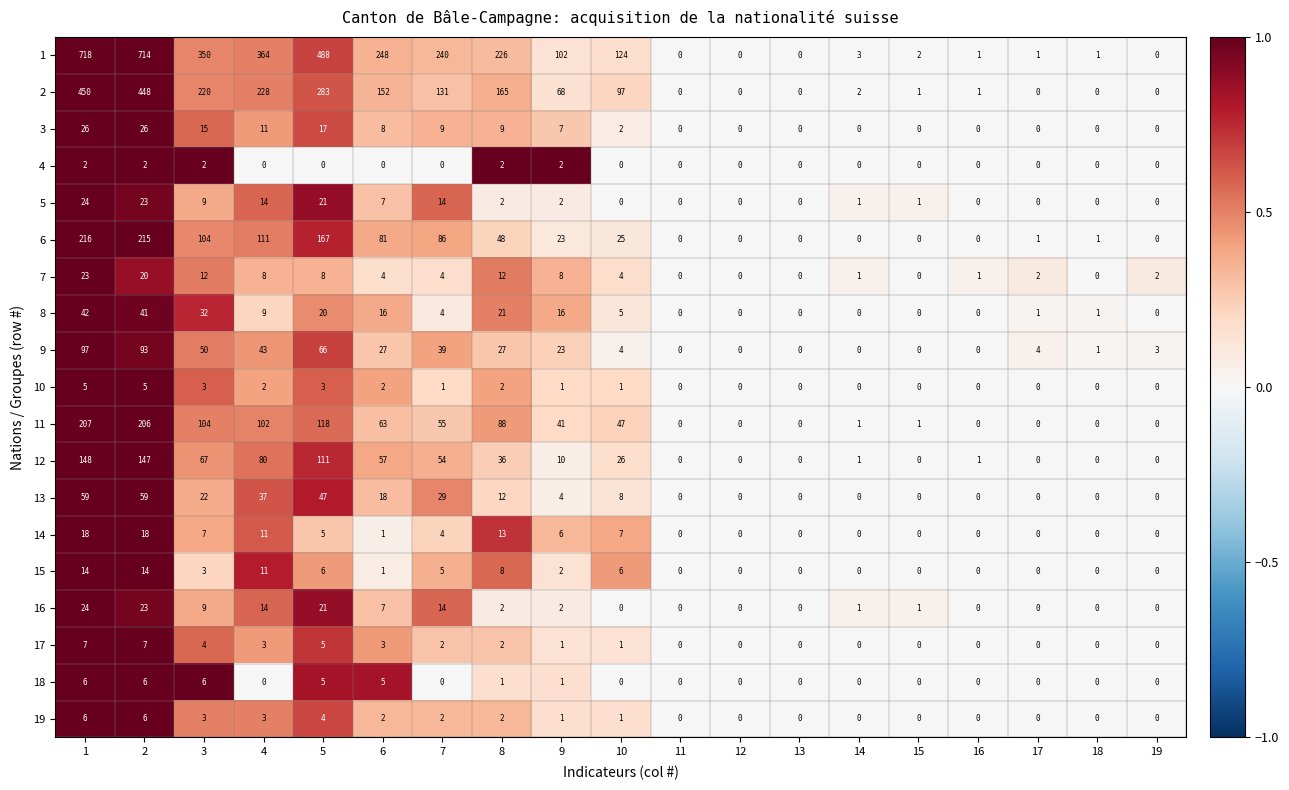

The 18 series shows 2 at 17. True or false?

False